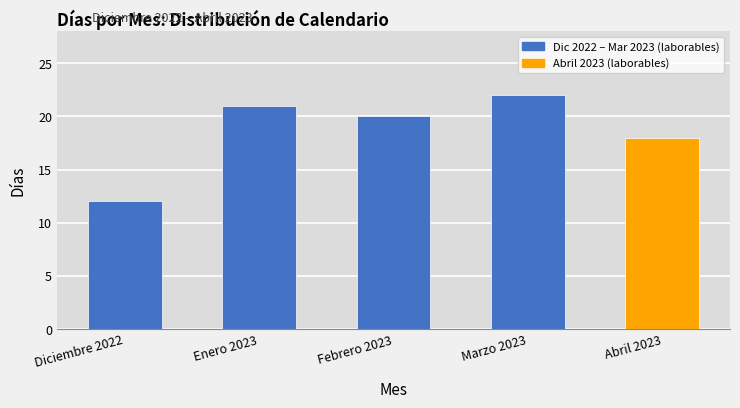

How many data points does each series have?

5